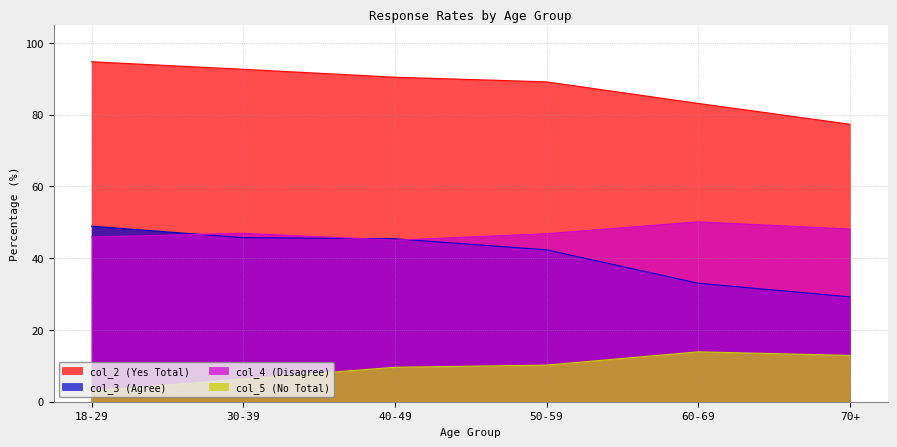

Reading left to right, what are all the values shown in this chart?

col_2 (Yes Total): 94.7	92.6	90.4	89.1	83.1	77.3
col_3 (Agree): 48.9	45.7	45.4	42.3	33.0	29.2
col_4 (Disagree): 45.9	46.9	45.0	46.8	50.1	48.1
col_5 (No Total): 3.0	6.3	9.6	10.2	13.9	12.9